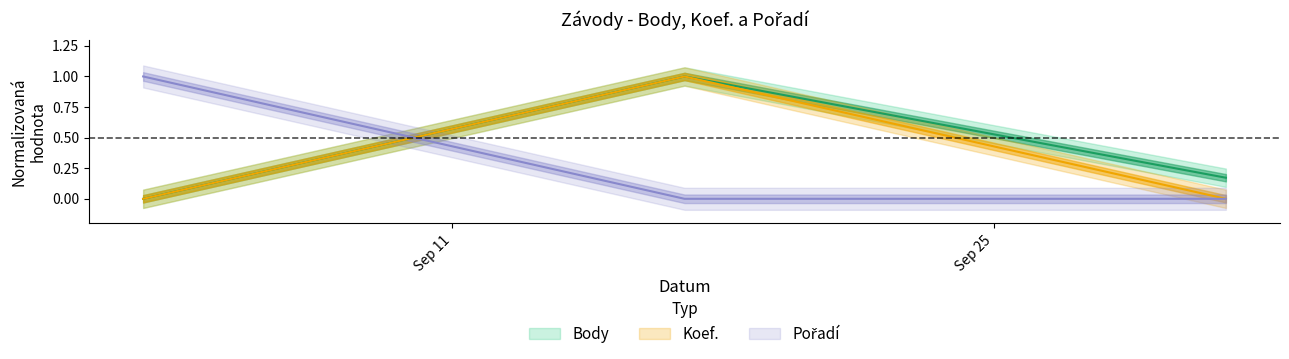

At which category does the chart reach its peak across all series?

2022-09-17